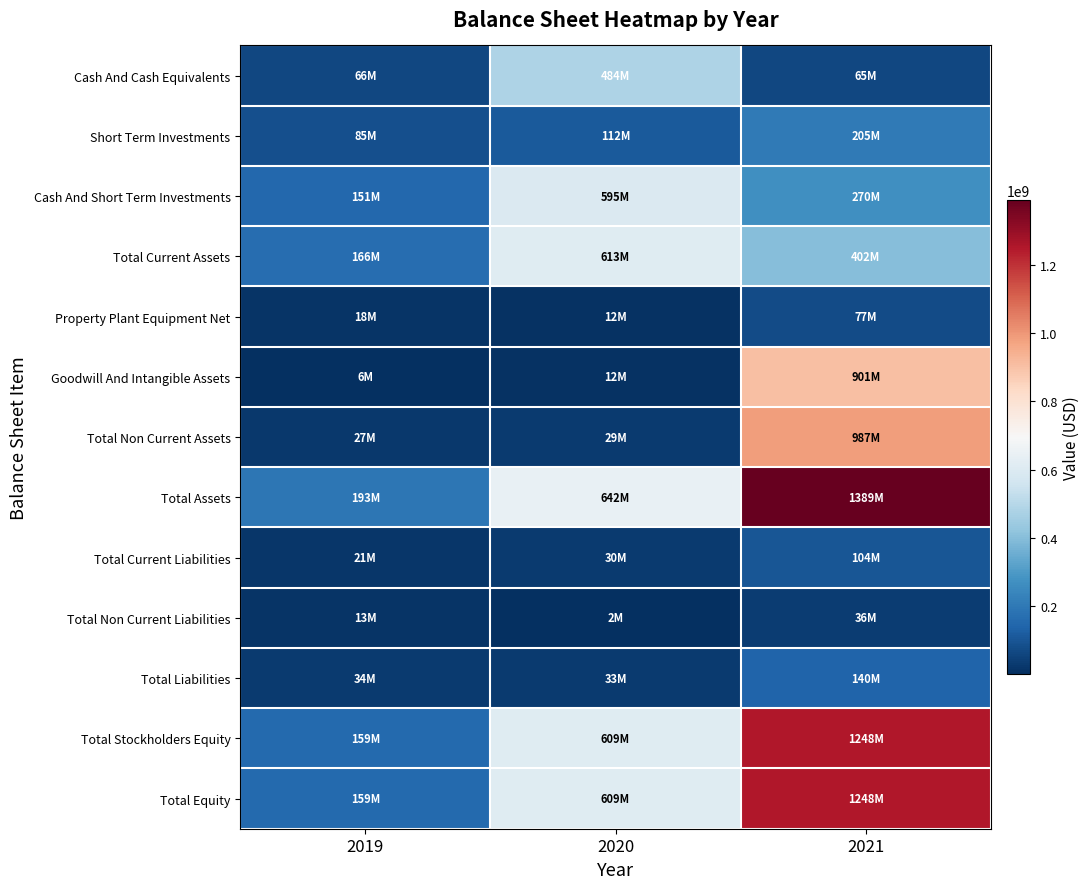

Reading left to right, what are all the values shown in this chart?

Cash And Cash Equivalents: 2019=66161000	2020=483525000	2021=65017000
Short Term Investments: 2019=84754000	2020=111867000	2021=204569000
Cash And Short Term Investments: 2019=150915000	2020=595392000	2021=269586000
Total Current Assets: 2019=165731000	2020=612592000	2021=402009000
Property Plant Equipment Net: 2019=18387000	2020=12160000	2021=76504000
Goodwill And Intangible Assets: 2019=5692000	2020=11666000	2021=901285000
Total Non Current Assets: 2019=26980000	2020=29317000	2021=986587000
Total Assets: 2019=192711000	2020=641909000	2021=1388596000
Total Current Liabilities: 2019=20642000	2020=30499000	2021=104065000
Total Non Current Liabilities: 2019=12998000	2020=2157000	2021=36181000
Total Liabilities: 2019=33640000	2020=32656000	2021=140246000
Total Stockholders Equity: 2019=159071000	2020=609253000	2021=1248350000
Total Equity: 2019=159071000	2020=609253000	2021=1248350000